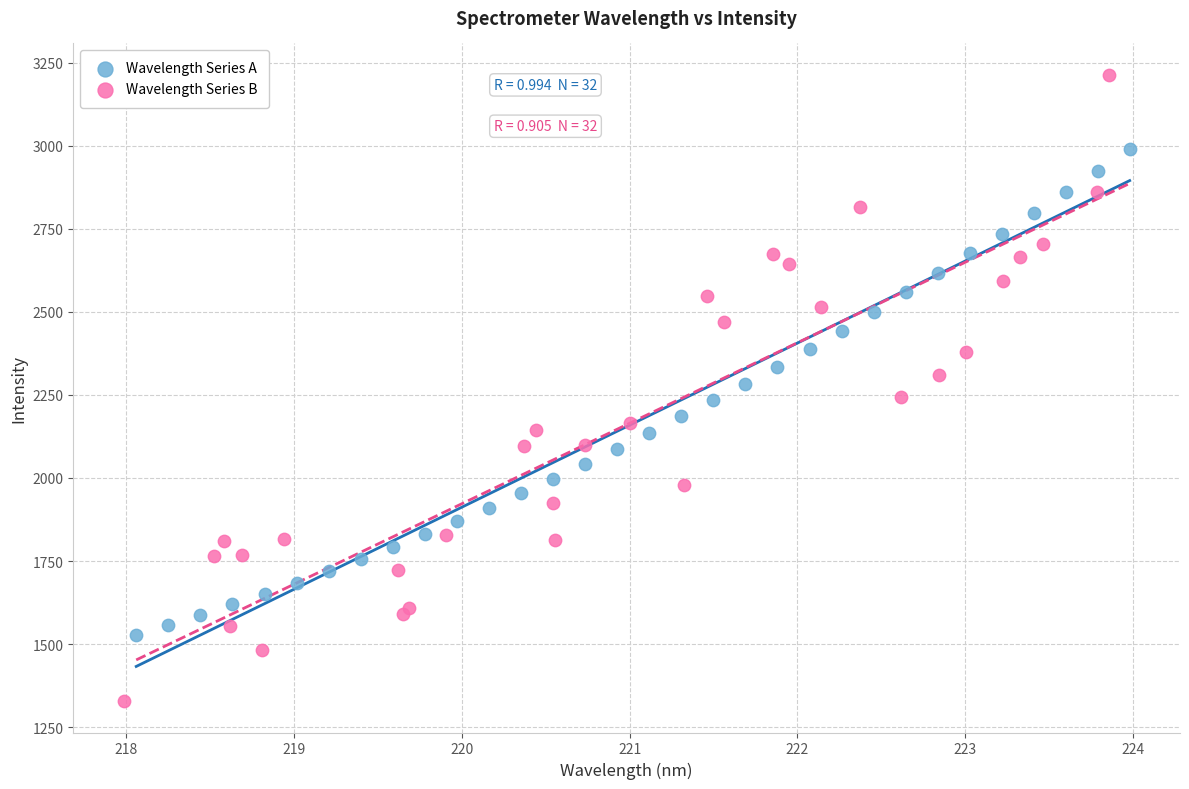

Which series reaches the minimum Y coordinate?

Wavelength Series B